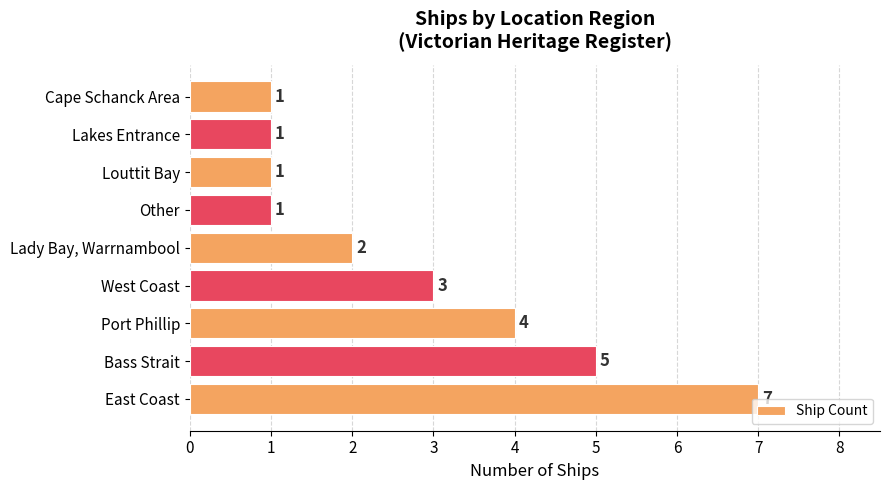

How many values are between 1 and 4?

7